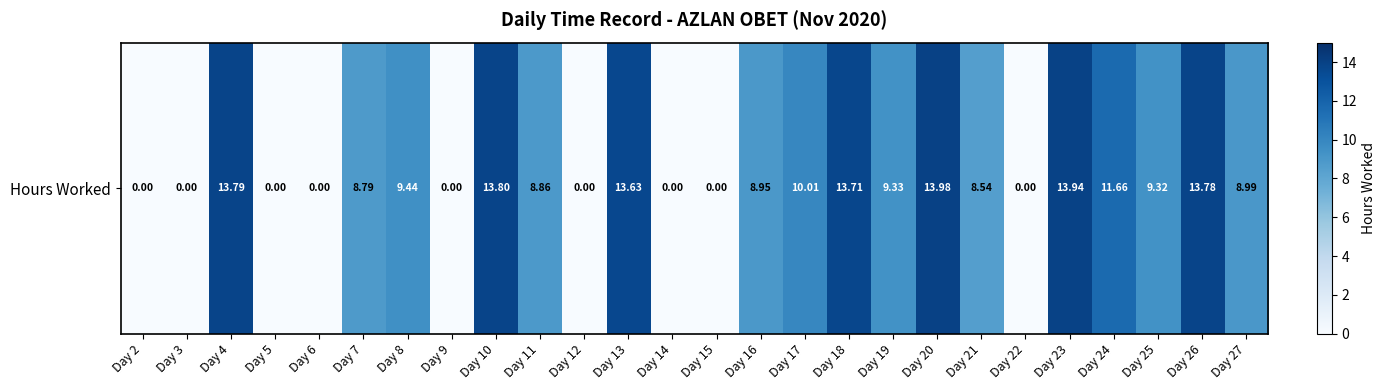

What is the sum of the values at Day 5 and Day 23?

13.9